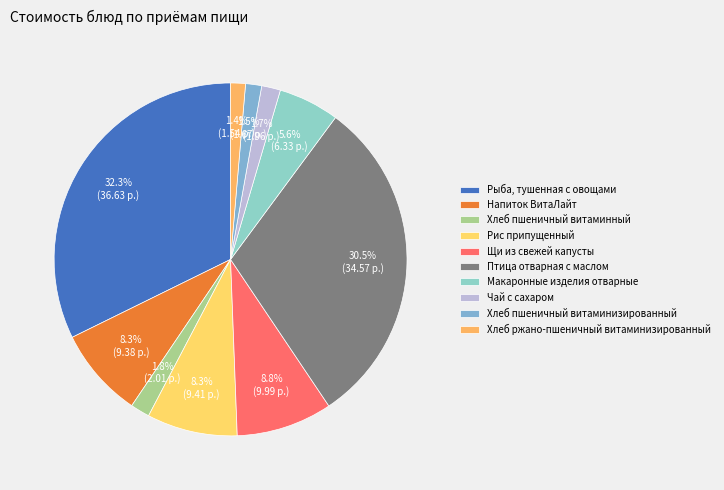

To the nearest percent, what portion does Макаронные изделия отварные represent?

6%